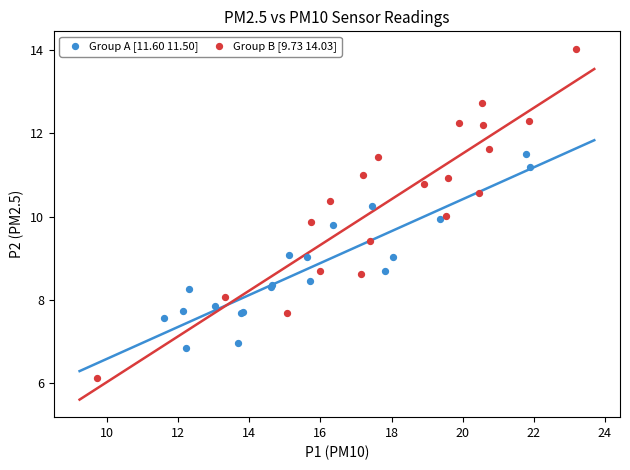

Which series reaches the maximum Y coordinate?

Group B [9.73 14.03]